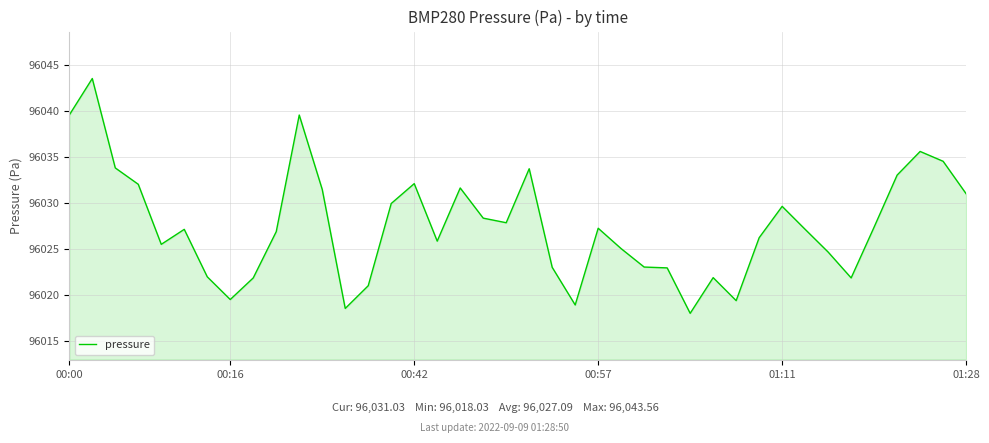

What is the difference between the maximum and minimum values?

25.5